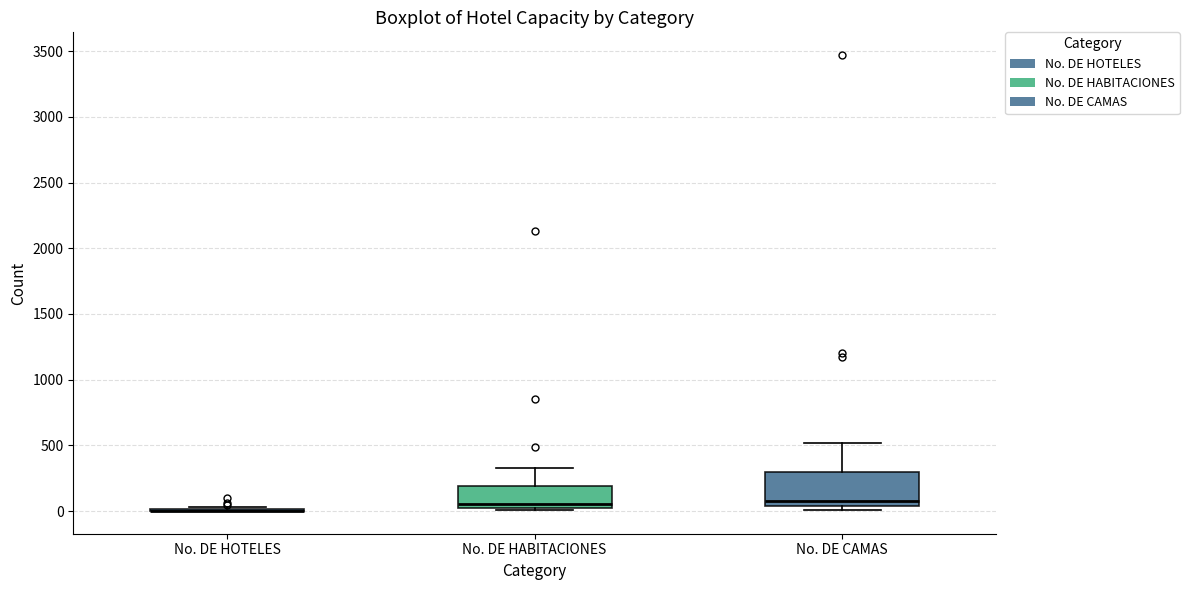

Comparing the boxes themselves (not the whiskers), which one is the tallest?

No. DE CAMAS